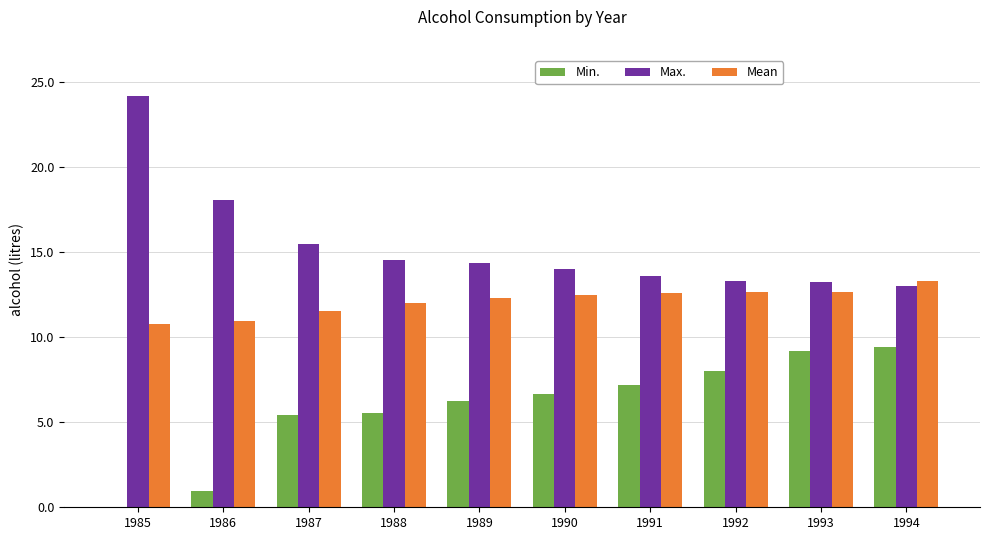

What is the sum of the Mean values at 1993 and 1991?

25.3